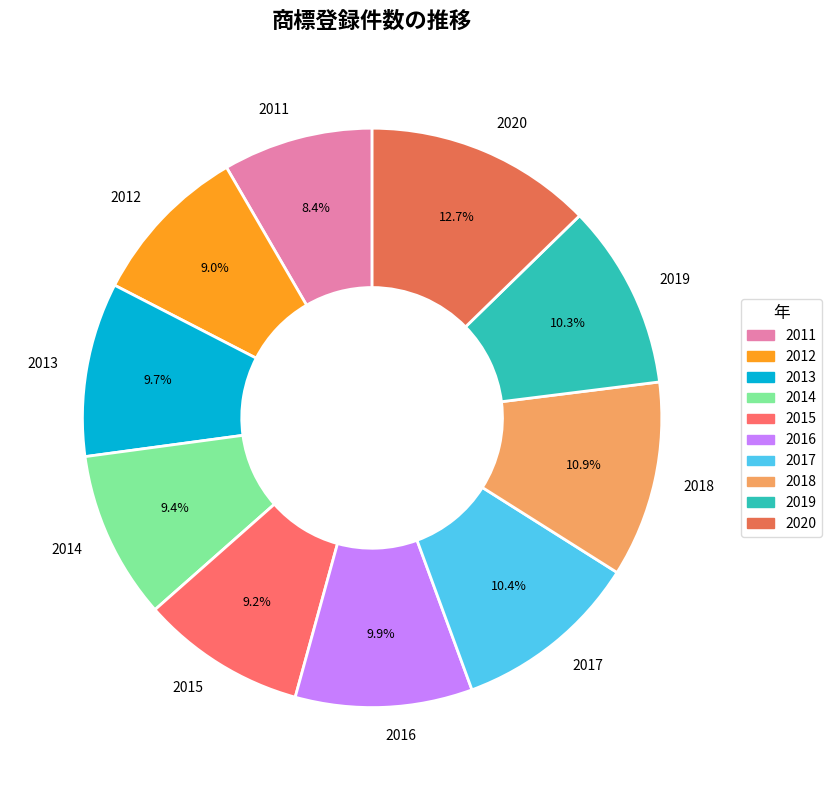

How many slices are in this pie chart?

10